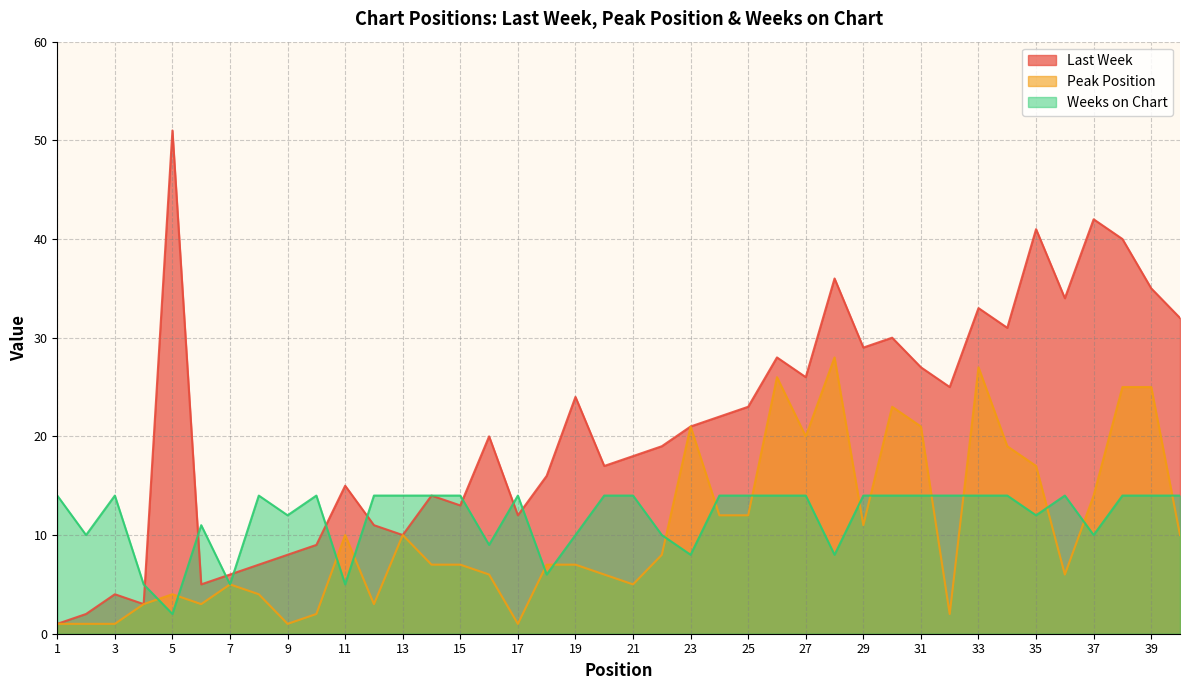

Between which two adjacent categories do Weeks on Chart and Peak Position first intersect?

4 and 5